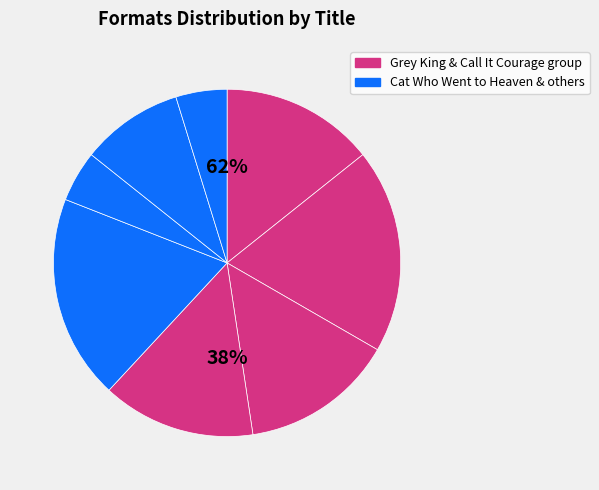

How many segments does this pie chart have?

8